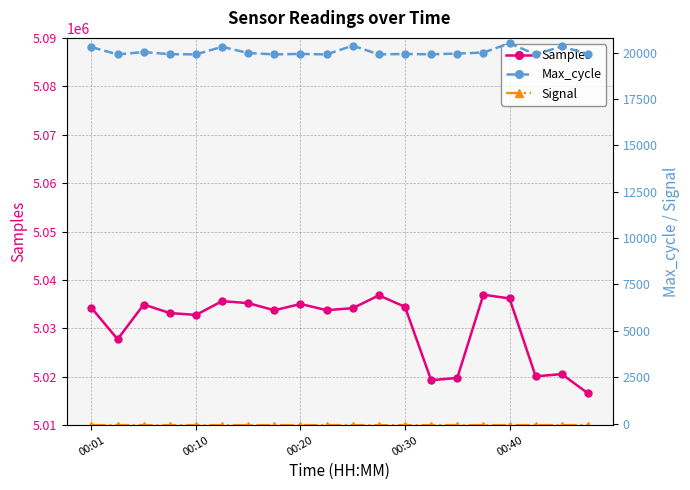

What is the maximum value for Samples?

5036953